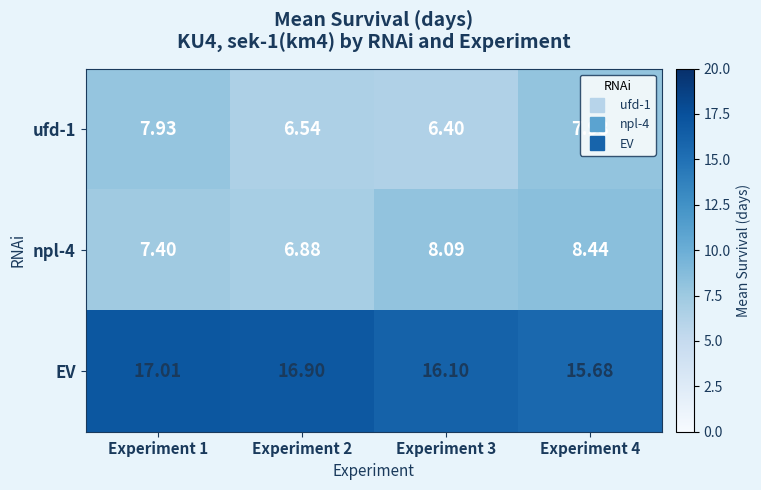

Between Experiment 1 and Experiment 4, which series saw the biggest shift?

EV